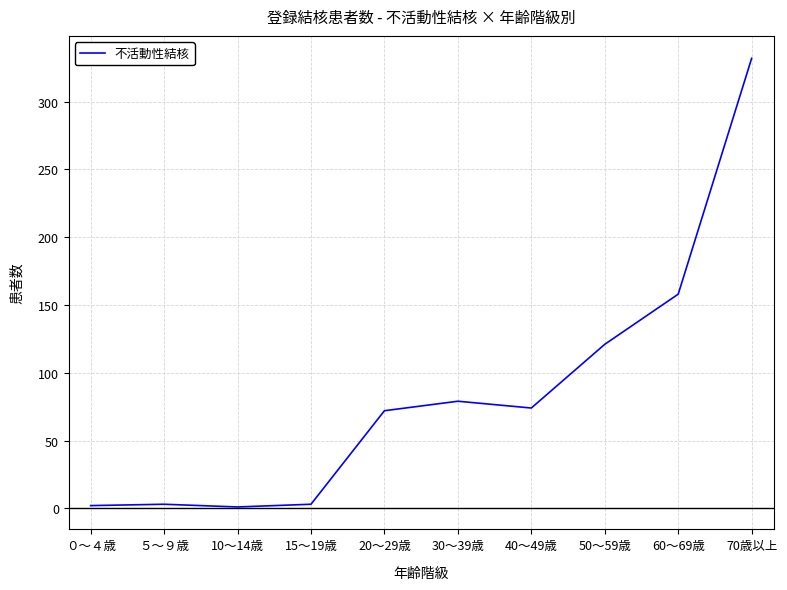

Which label corresponds to the largest value in the chart?

70歳以上